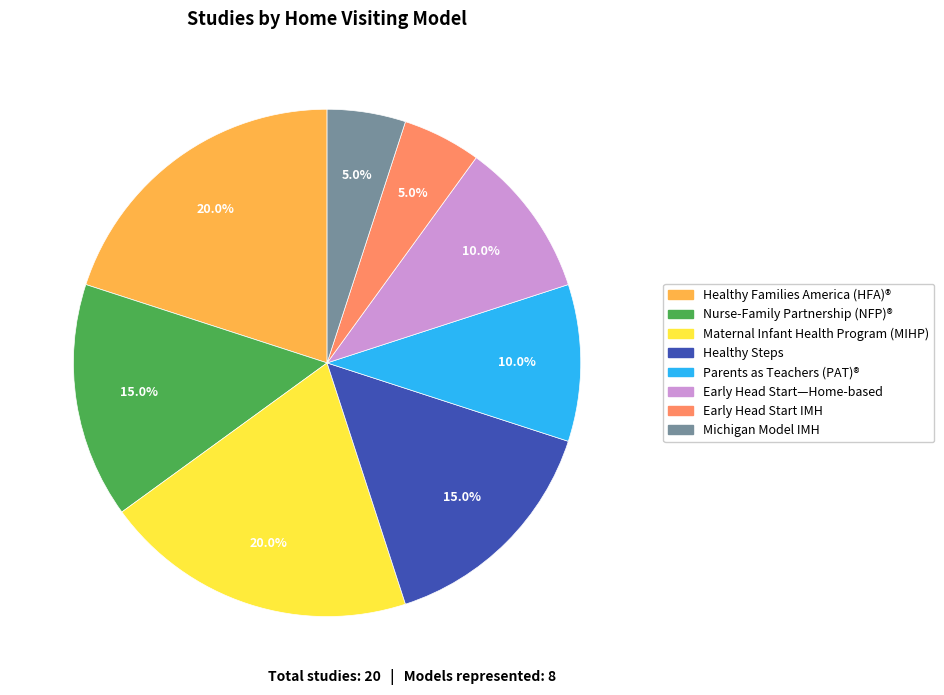

Is there a majority slice in this chart?

No